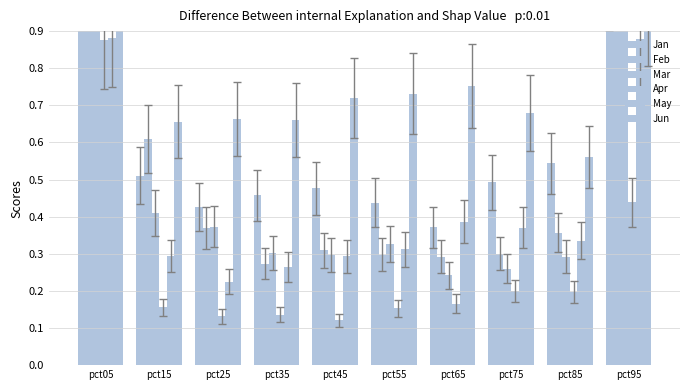

Which series has the largest total across all categories?

Jun